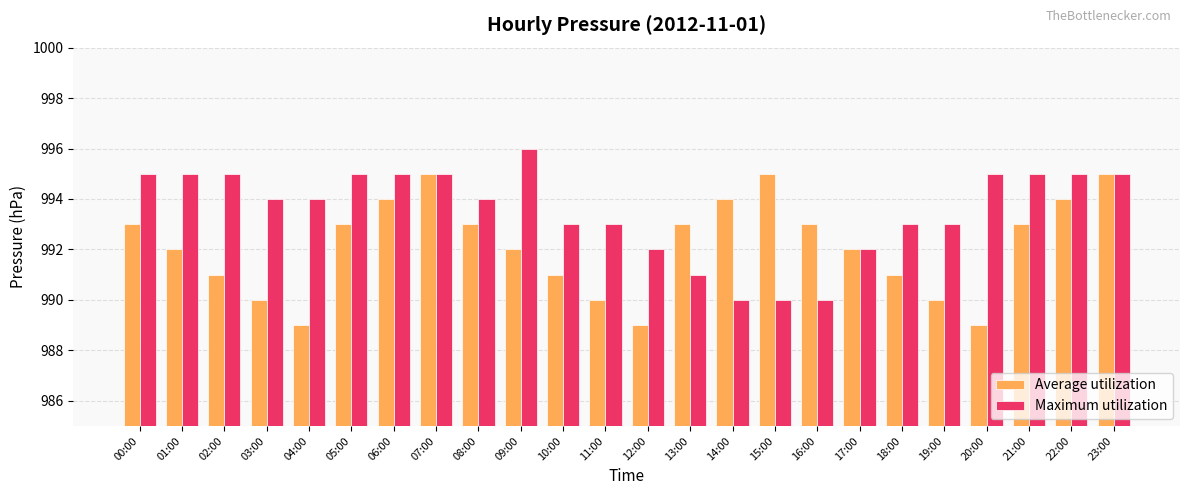

What is the total value across all series at 05:00?

1988